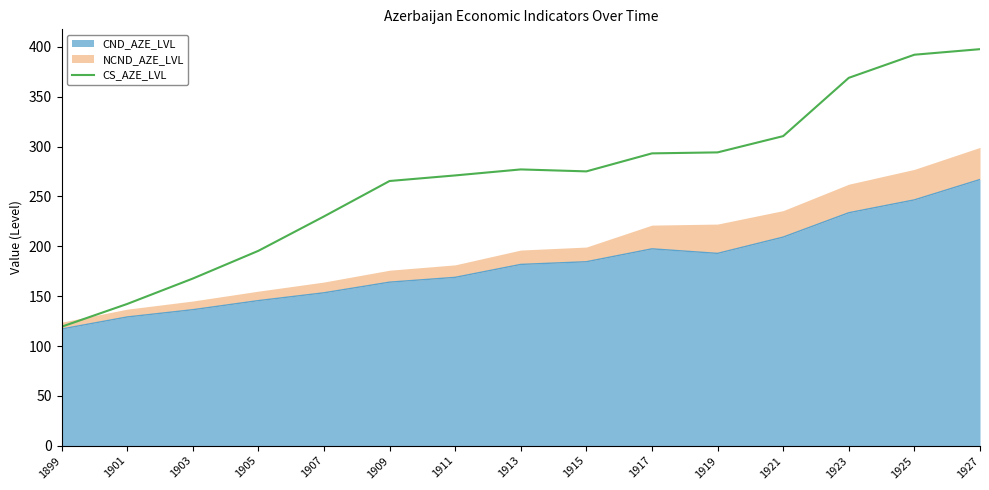

Where is the first local maximum?

1913